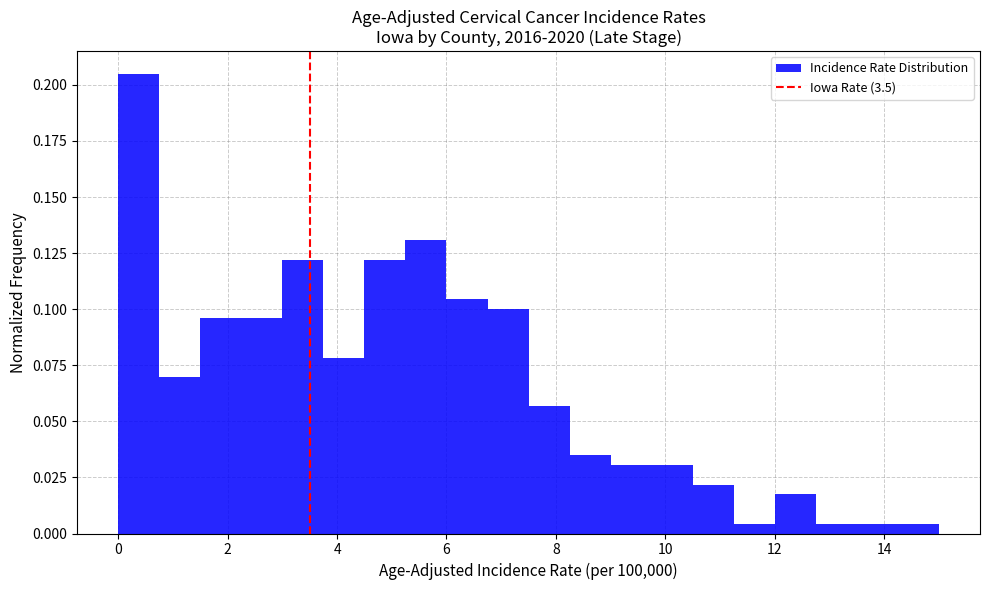

Around what value on the x-axis is the tallest bar? Give the approximate position of its centre, as read against the axis.

0.4